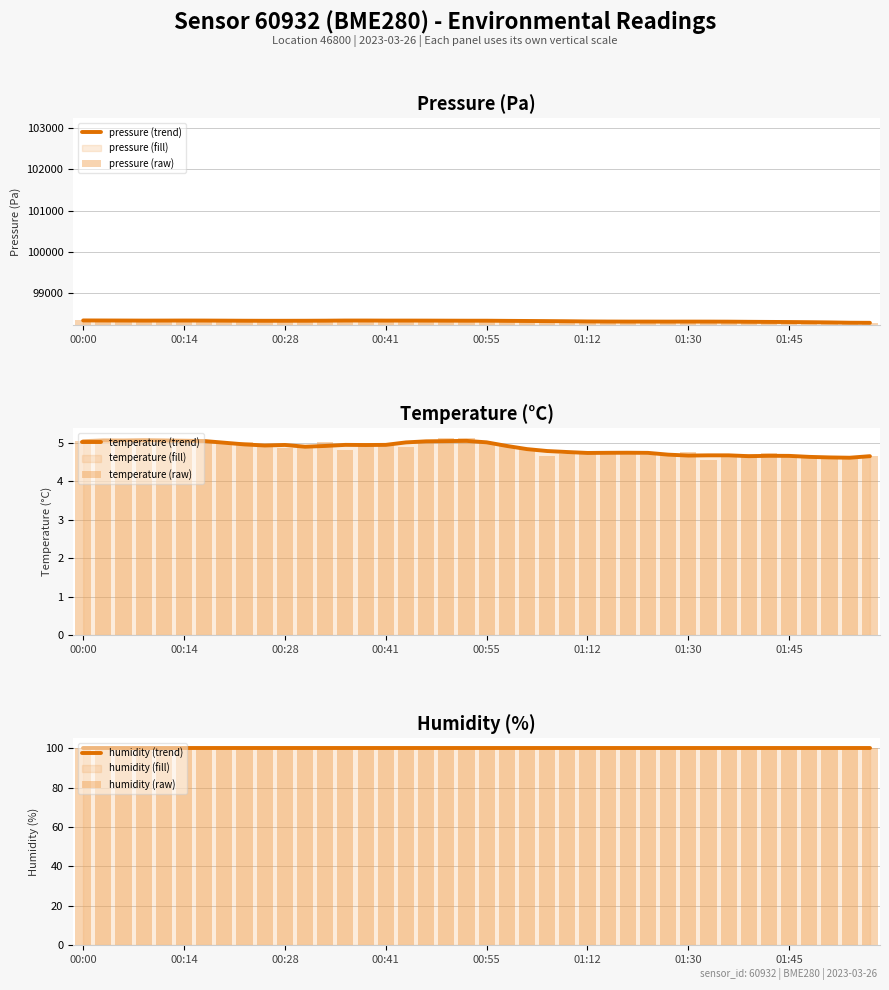

List the series in order of their peak value, highest first.

pressure (raw), pressure (trend), humidity (trend), humidity (raw), temperature (raw), temperature (trend)